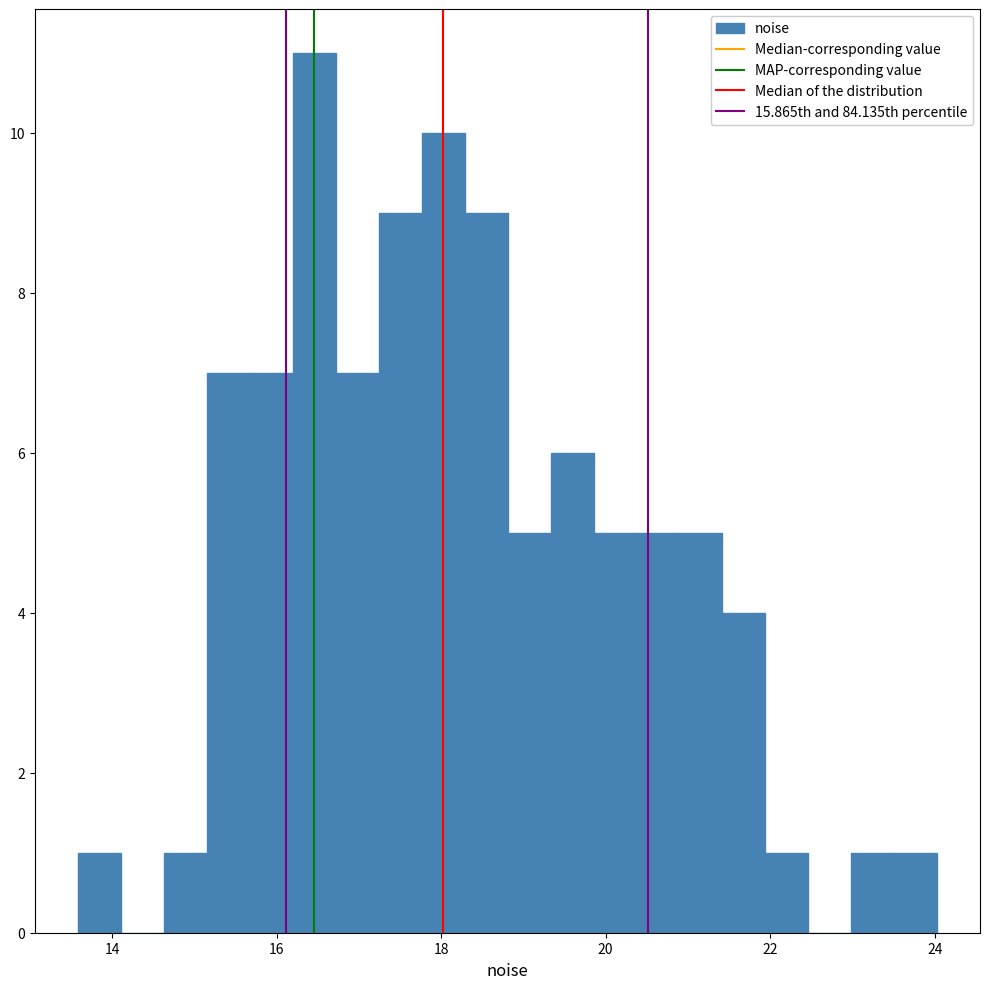

Around what value on the x-axis is the tallest bar? Give the approximate position of its centre, as read against the axis.

16.4